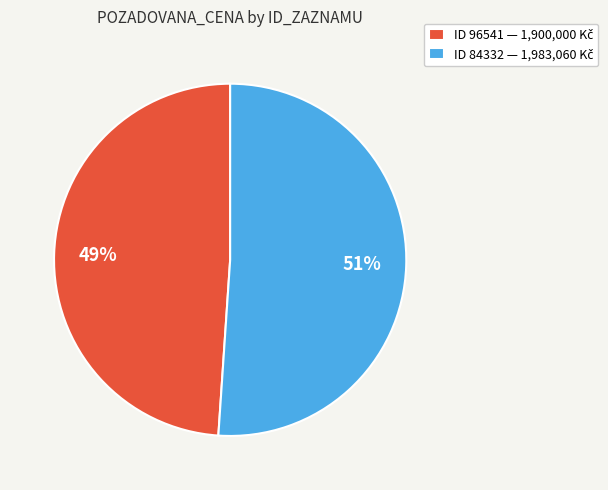

To the nearest percent, what is the average slice percentage?

50%